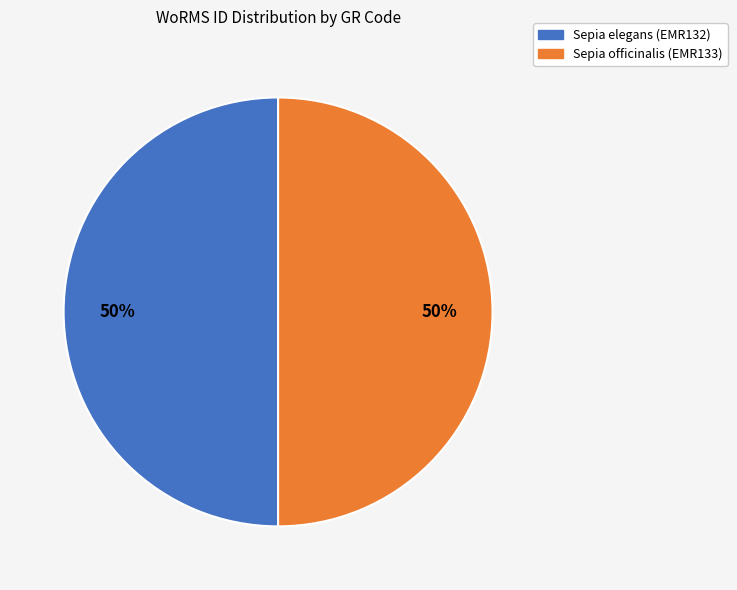

To the nearest percent, what percentage of the pie is Sepia elegans (EMR132)?

50%